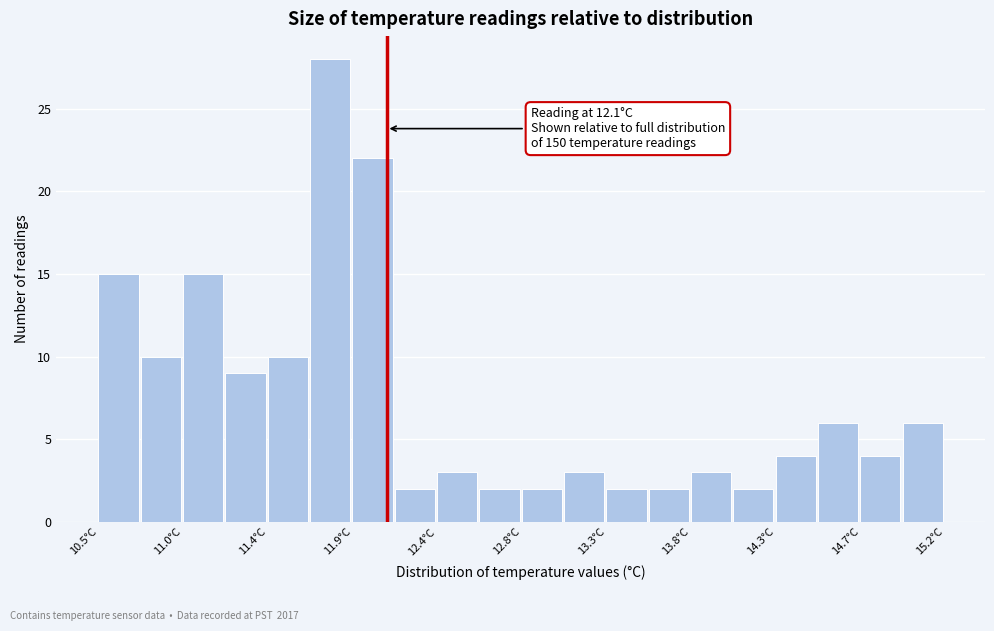

Which range on the x-axis has the tallest bar?

11.675 to 11.910